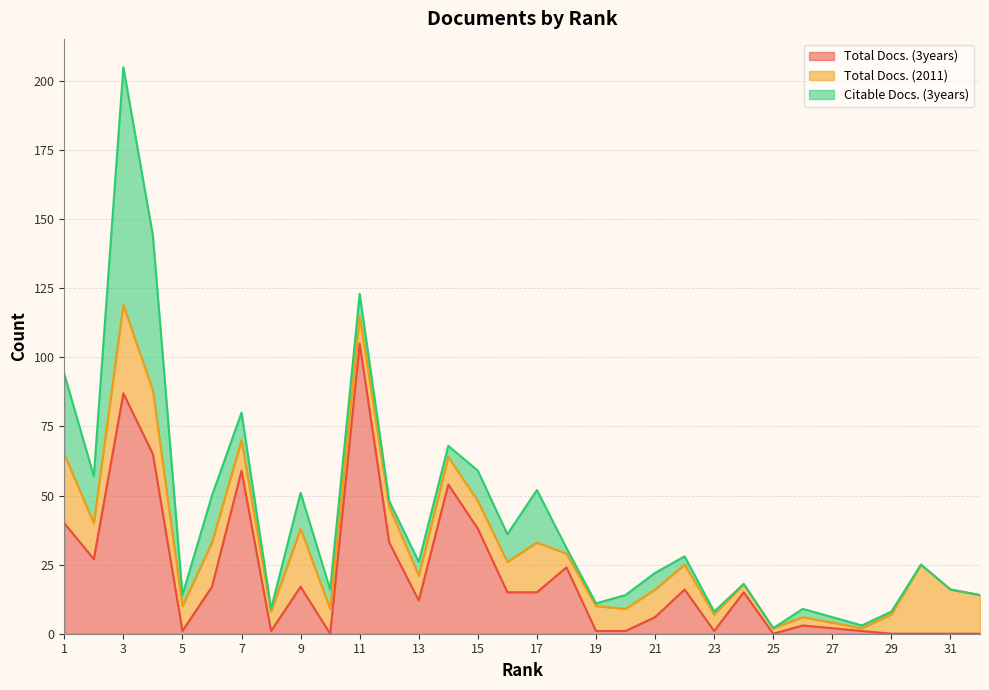

What is the value of the Total Docs. (3years) point at the 1st from the left?

40